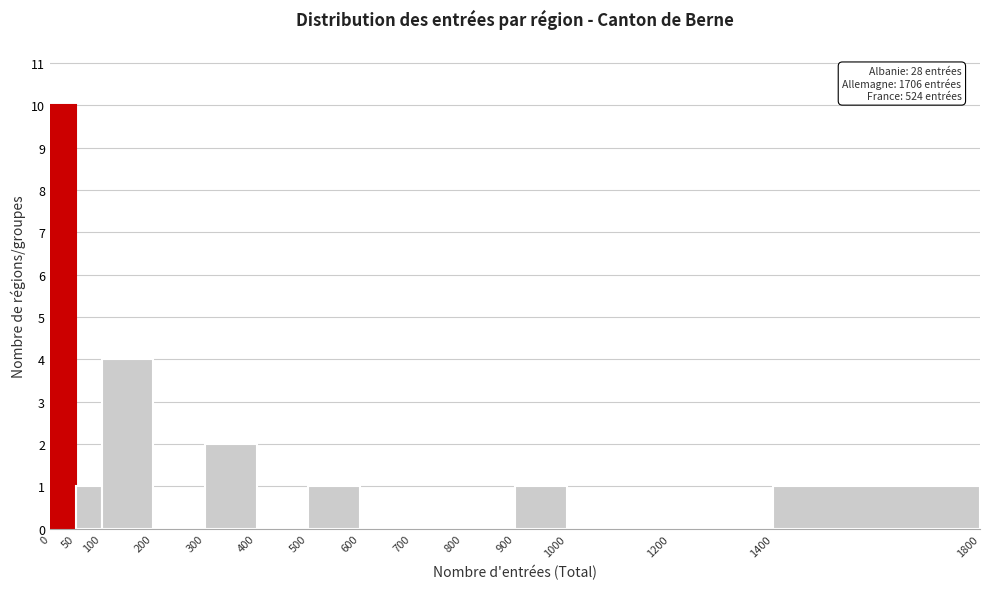

Over which range of the x-axis is the bar tallest?

0 to 50